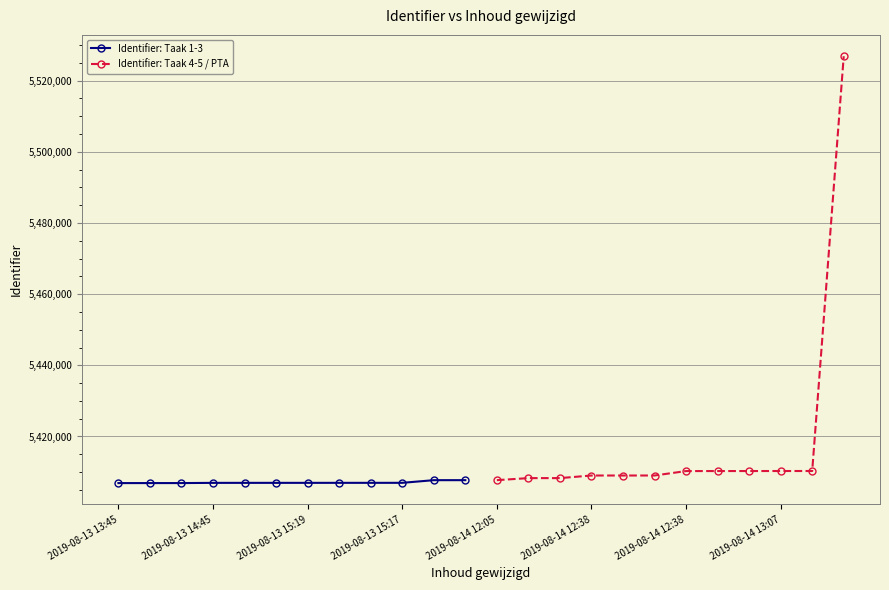

True or false: Identifier: Taak 1-3 has a value of 5406976 at 8.

True